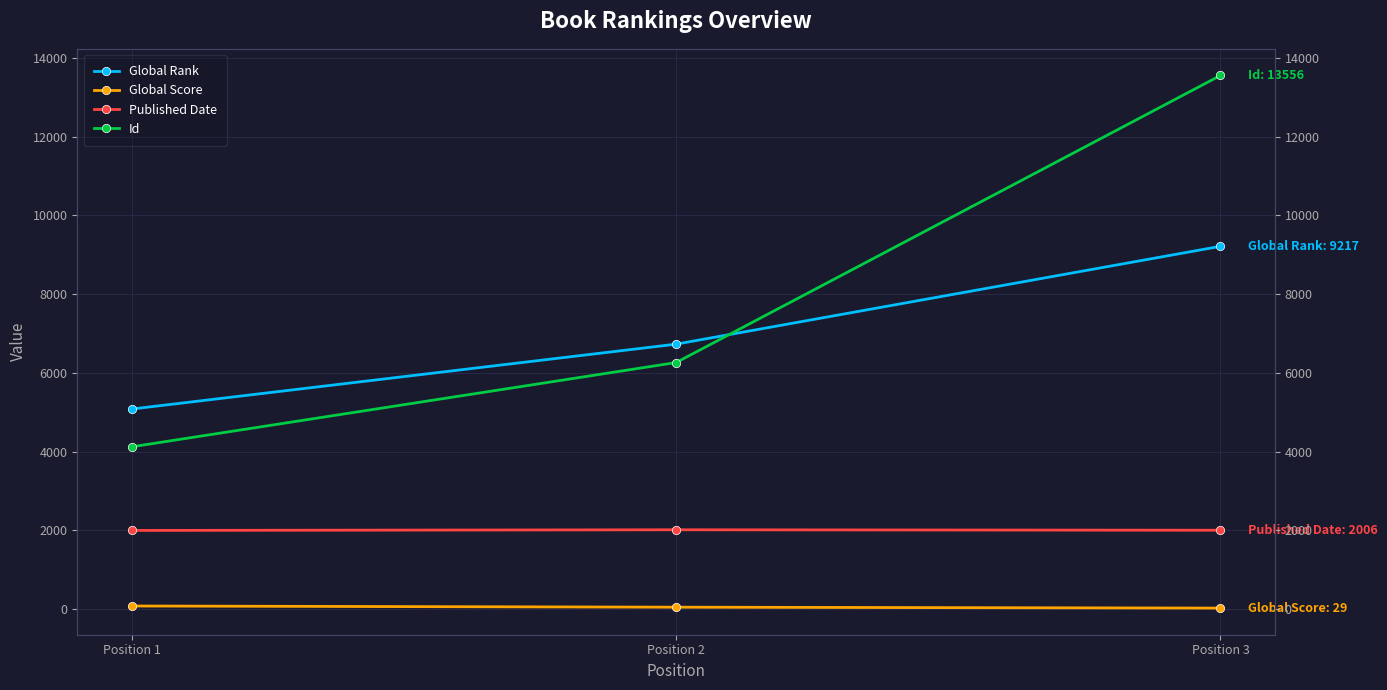

Which series has the largest total across all categories?

Id